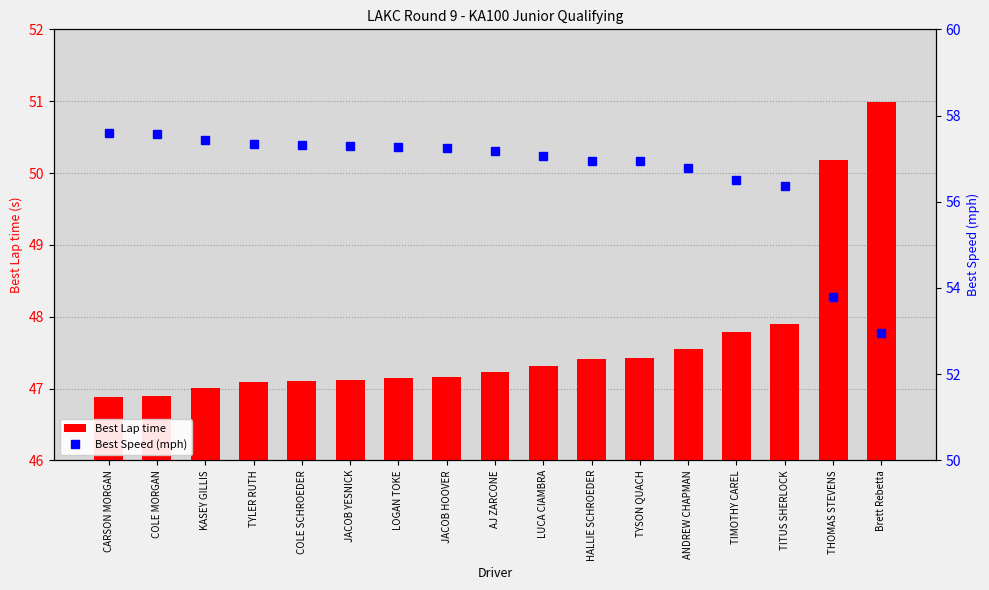

How many data points in Best Speed (mph) are above 57?

10